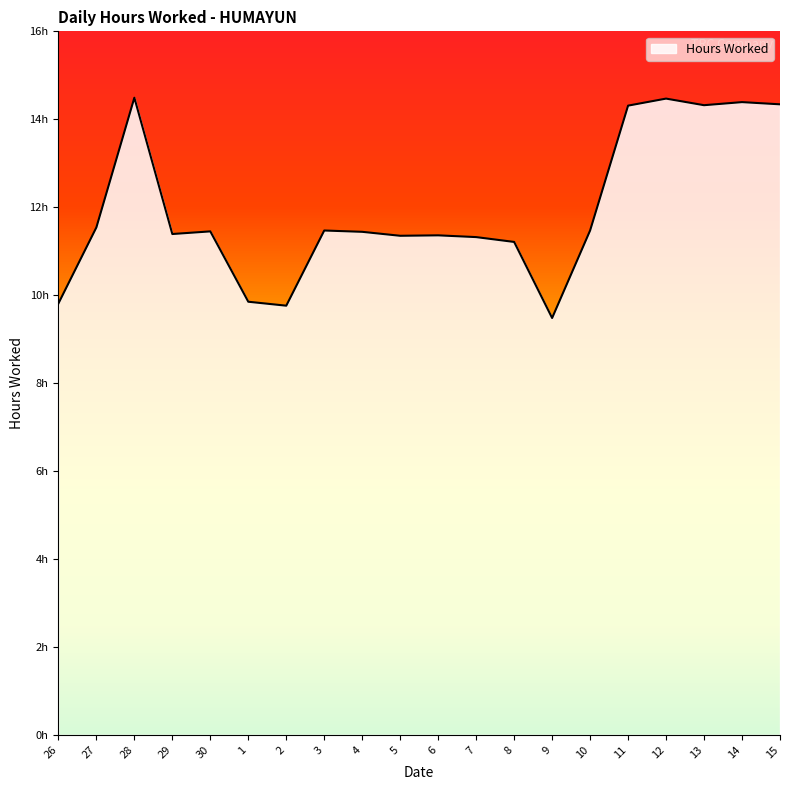

Where is the first local minimum?

29